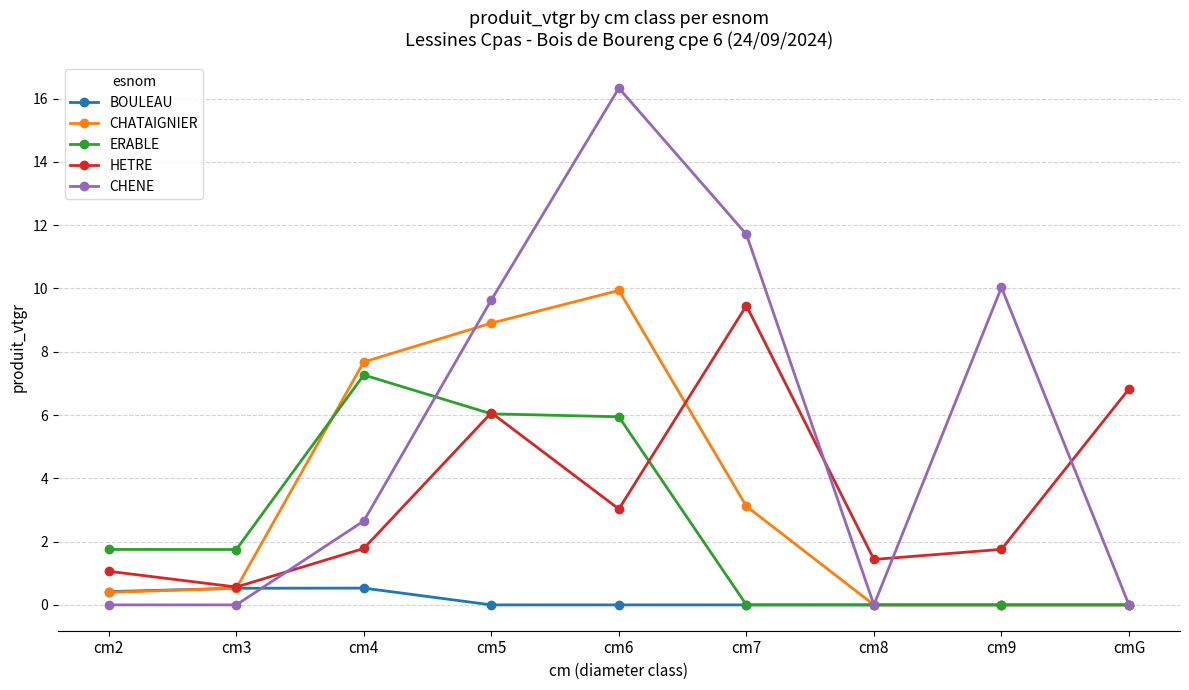

Reading left to right, what are all the values shown in this chart?

BOULEAU: cm2=0.4	cm3=0.5	cm4=0.5	cm5=0.0	cm6=0.0	cm7=0.0	cm8=0.0	cm9=0.0	cmG=0.0
CHATAIGNIER: cm2=0.4	cm3=0.5	cm4=7.7	cm5=8.9	cm6=9.9	cm7=3.1	cm8=0.0	cm9=0.0	cmG=0.0
ERABLE: cm2=1.8	cm3=1.8	cm4=7.3	cm5=6.0	cm6=5.9	cm7=0.0	cm8=0.0	cm9=0.0	cmG=0.0
HETRE: cm2=1.1	cm3=0.6	cm4=1.8	cm5=6.1	cm6=3.0	cm7=9.5	cm8=1.4	cm9=1.8	cmG=6.8
CHENE: cm2=0.0	cm3=0.0	cm4=2.7	cm5=9.6	cm6=16.3	cm7=11.7	cm8=0.0	cm9=10.0	cmG=0.0